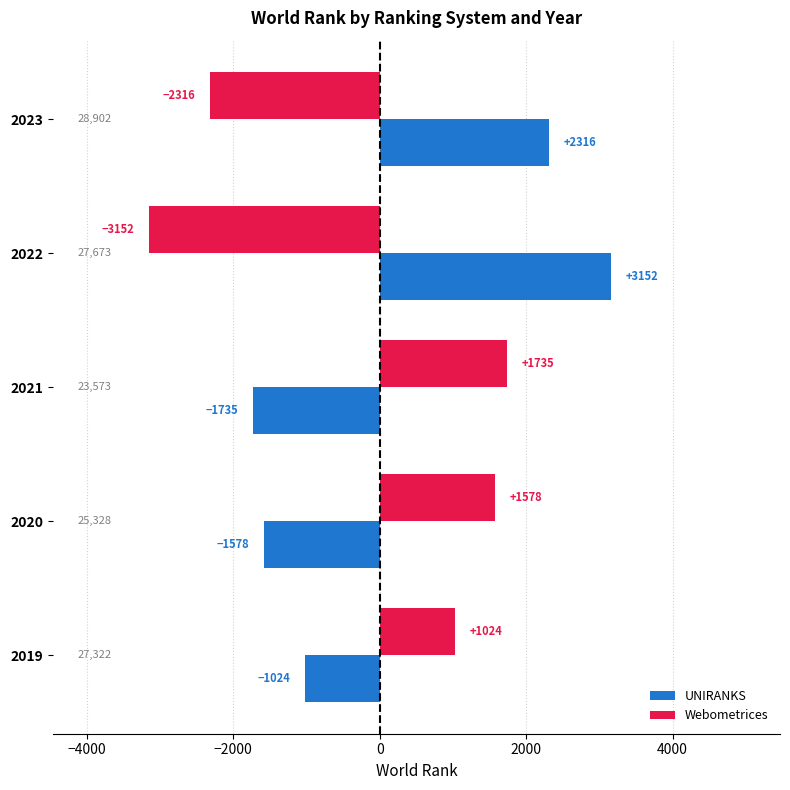

What value does the UNIRANKS series have at 2021?

-1735.5